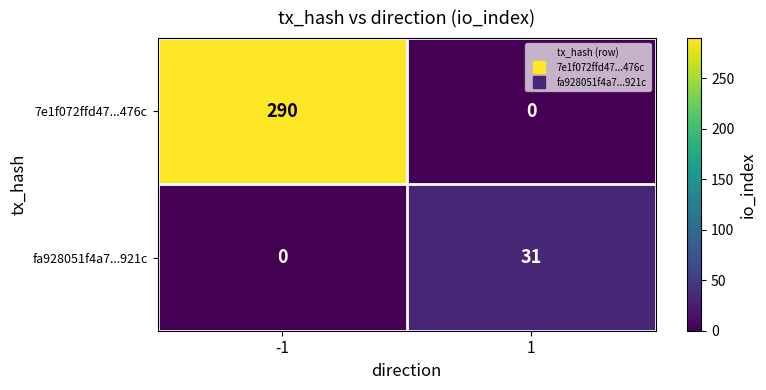

The value of fa928051f4a7...921c at 1 is 31. True or false?

True